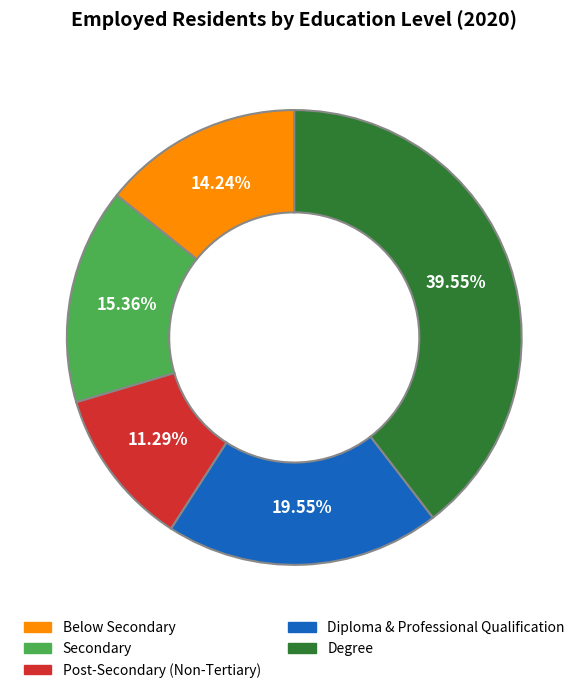

Rank the categories by value from lowest to highest.

Post-Secondary (Non-Tertiary), Below Secondary, Secondary, Diploma & Professional Qualification, Degree